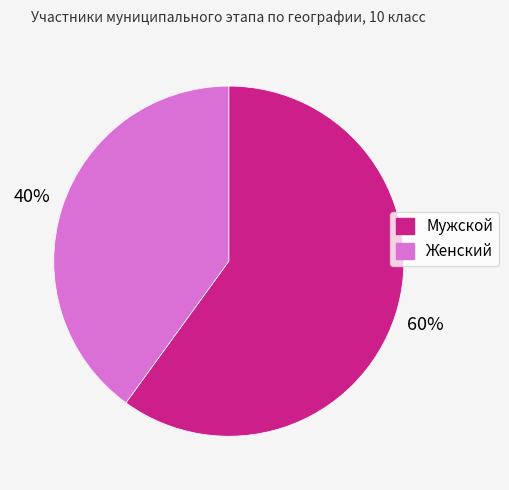

To the nearest percent, what portion does Женский represent?

40%